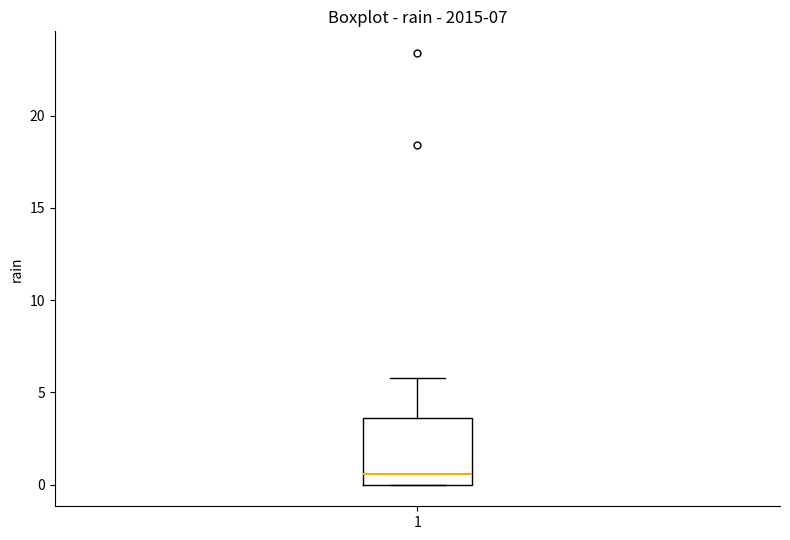

Transcribe this box plot: give where the median line is, the range the box spans, and where the two whiskers end, as read against the y-axis. The values are not printed on the chart, so give them approximately, as read against the axis.

median 0.5, box 0.0 to 3.5, whiskers 0.0 to 6.0